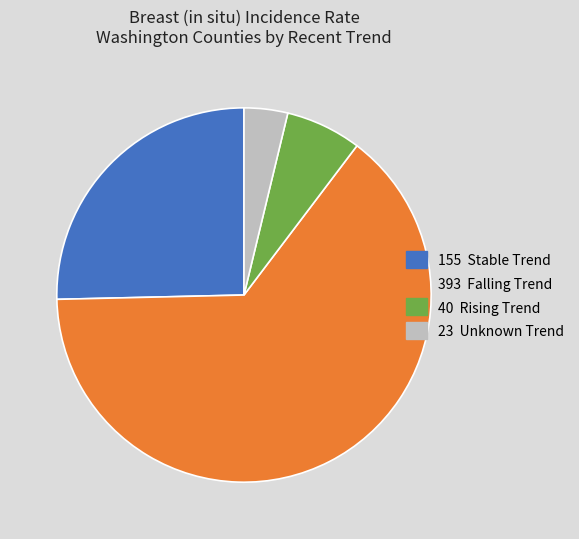

Does any single category account for the majority?

Yes